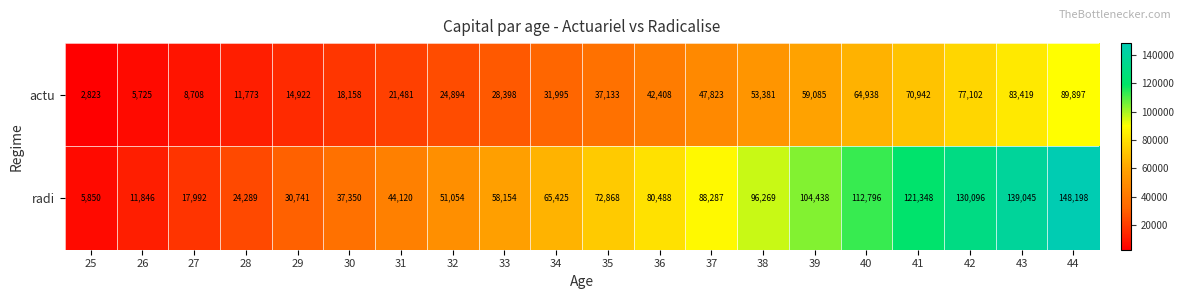

Where is radi nearest to the value 77024?

36